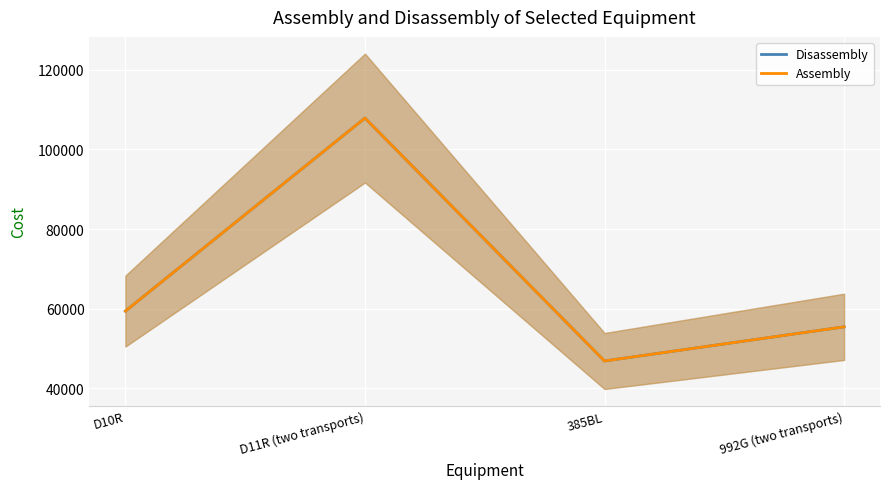

True or false: Disassembly and Assembly cross at least once.

False